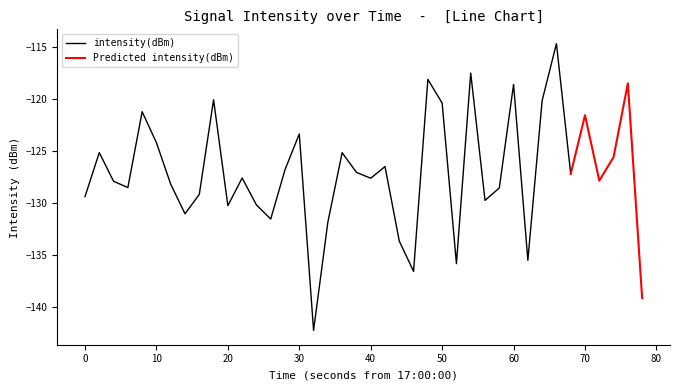

How many interior local valleys (lower than both neighbors) does the data have?

12